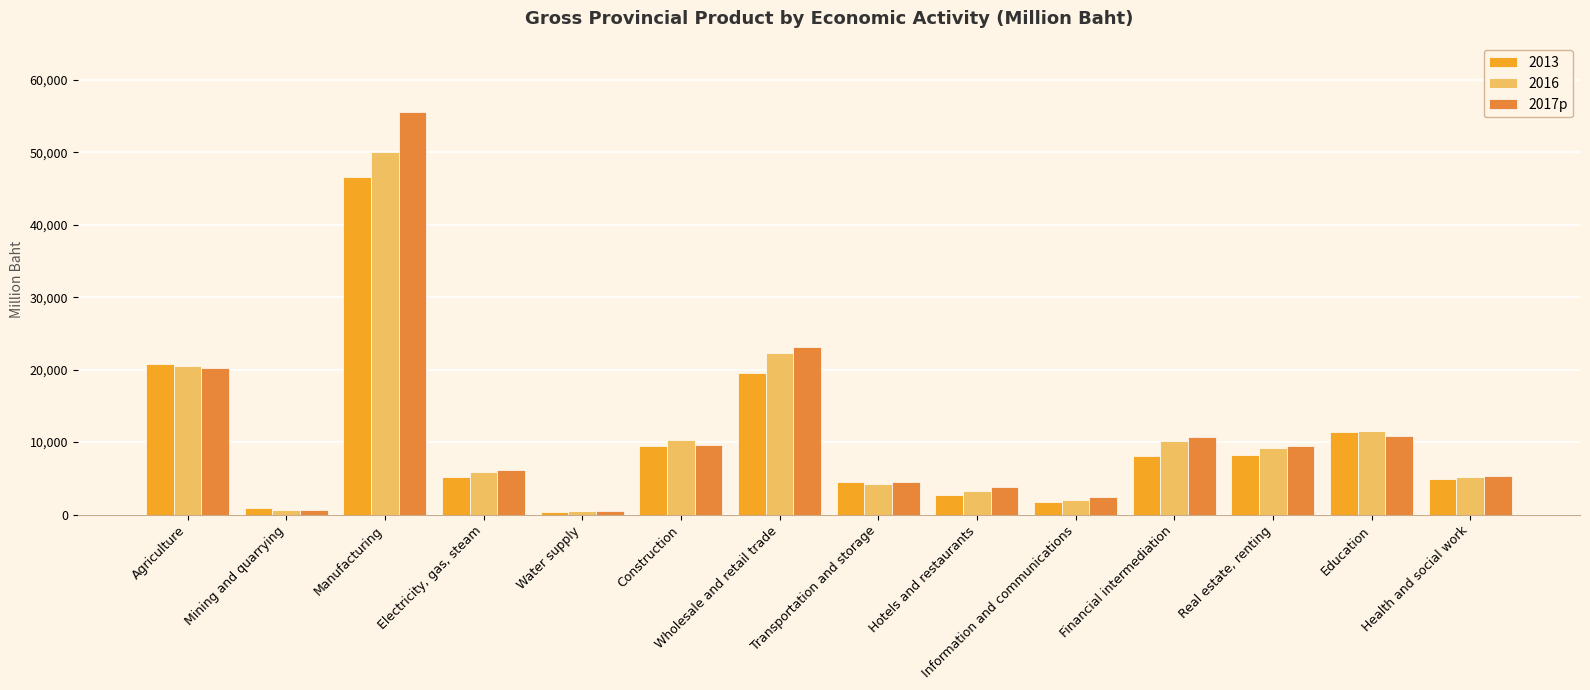

What is the label of the 7th bar from the left?

Wholesale and retail trade